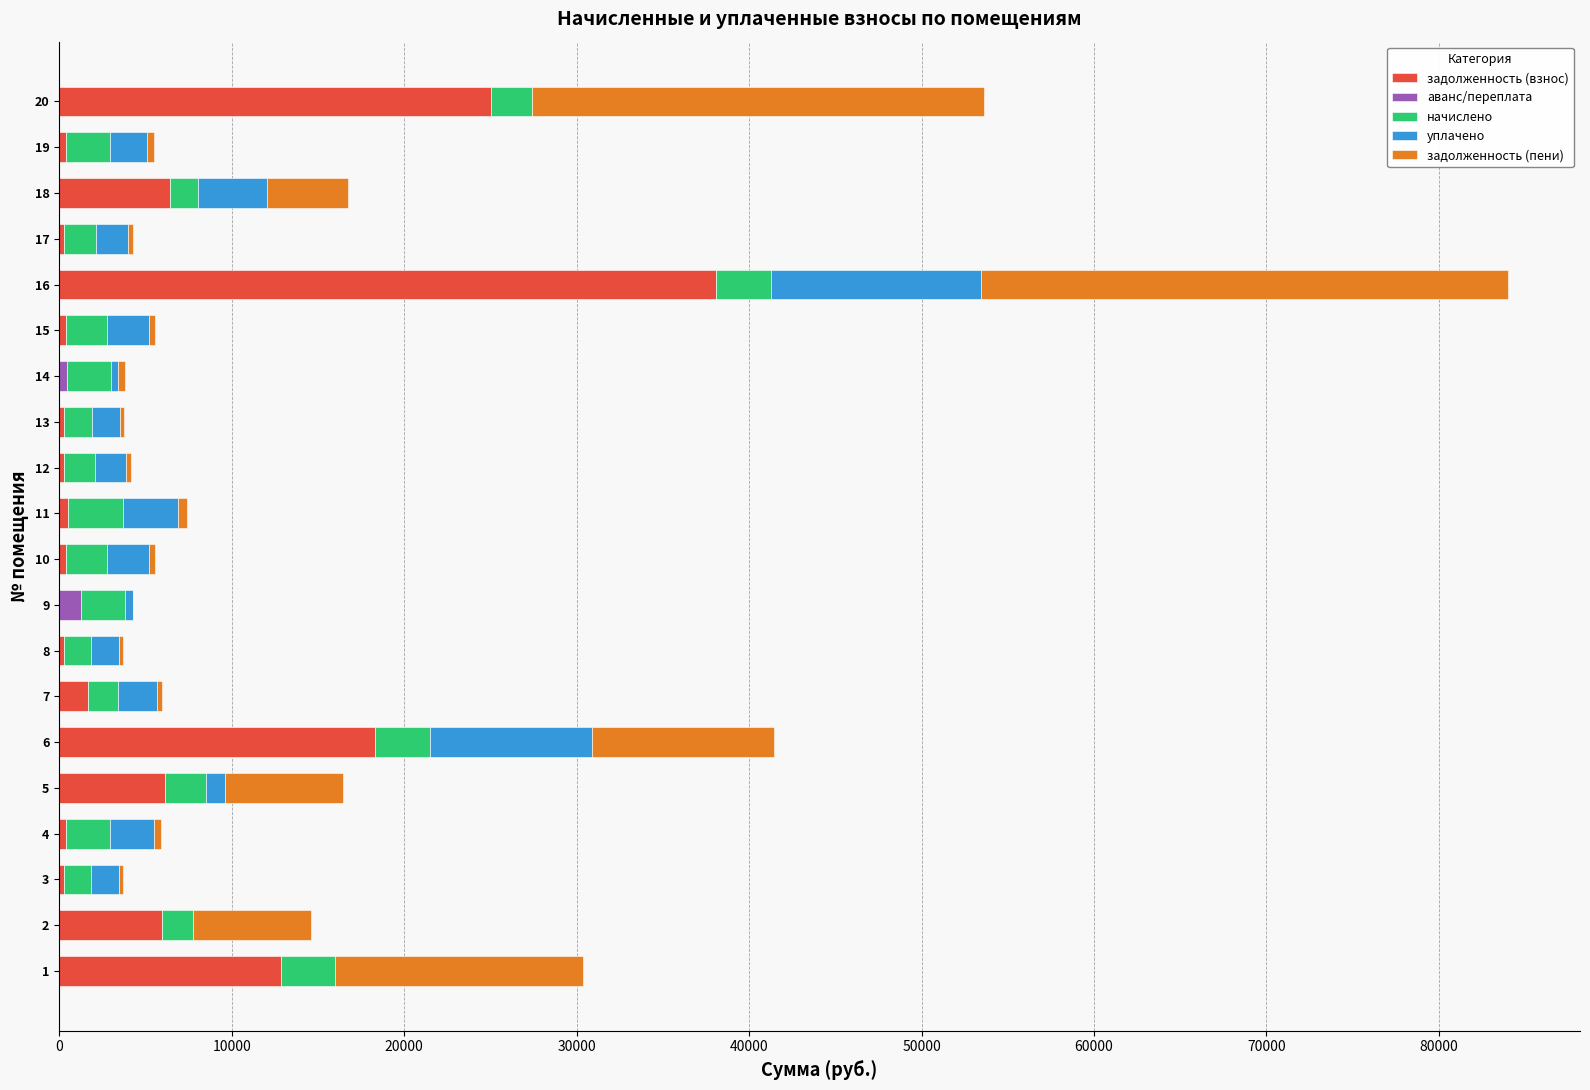

At which category is the sum across all series the highest?

16